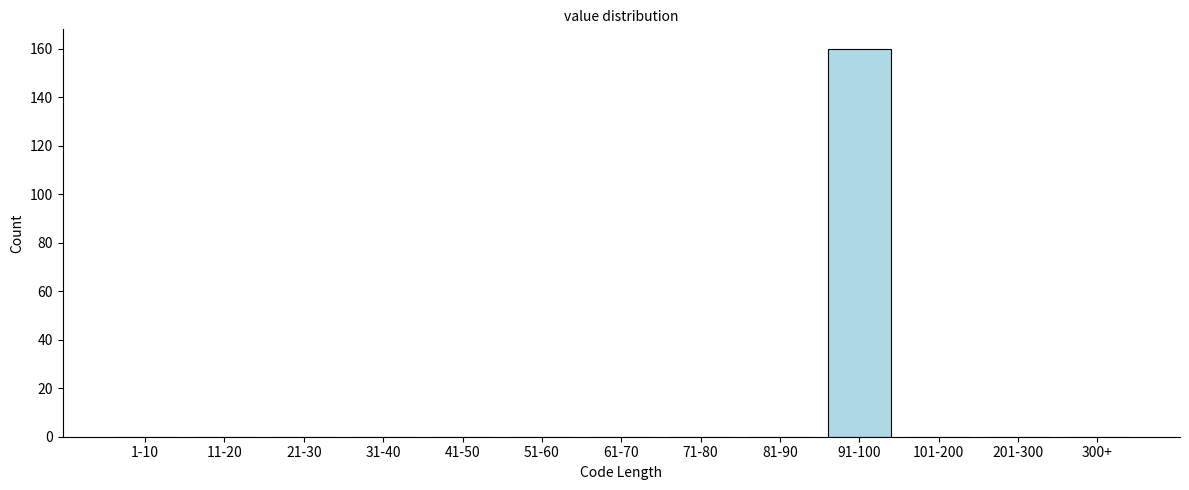

Reading left to right, extract all data points from this chart.

1-10=0	11-20=0	21-30=0	31-40=0	41-50=0	51-60=0	61-70=0	71-80=0	81-90=0	91-100=160	101-200=0	201-300=0	300+=0